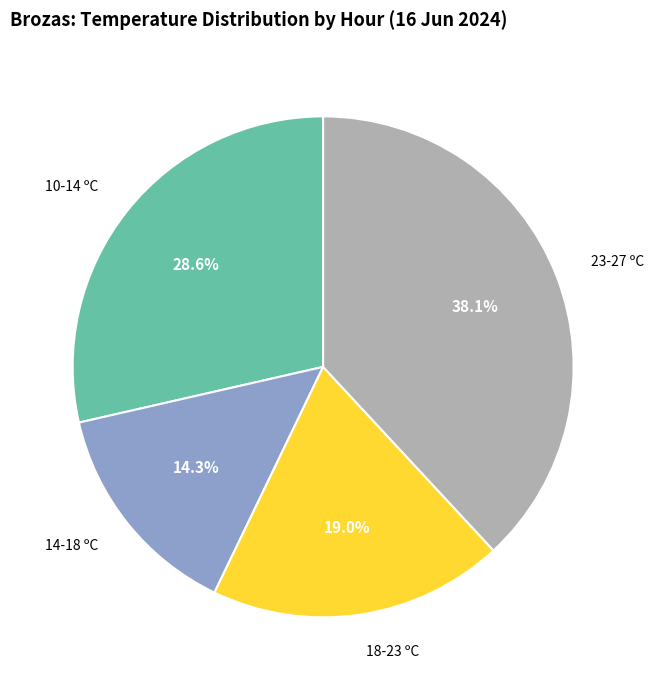

Is there any slice that represents more than half of the pie?

No